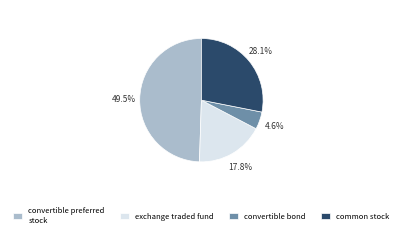

How many slices are in this pie chart?

4